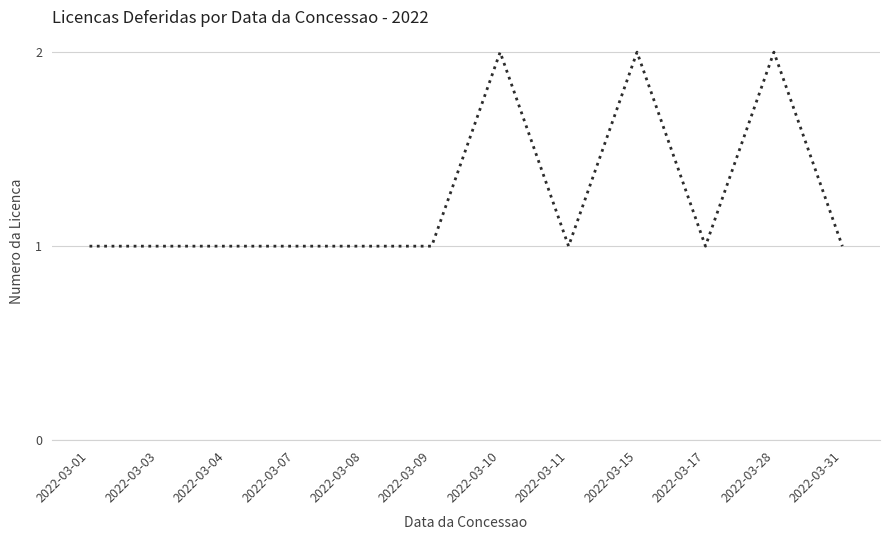

Is it true that the value at 2022-03-07 is 2?

False